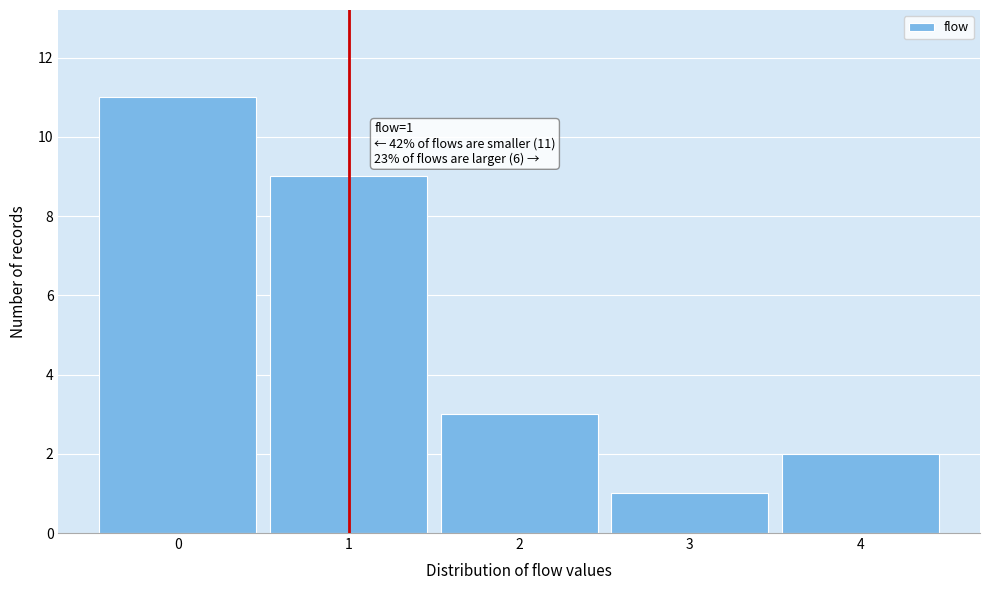

Which range on the x-axis has the tallest bar?

-0.5 to 0.5